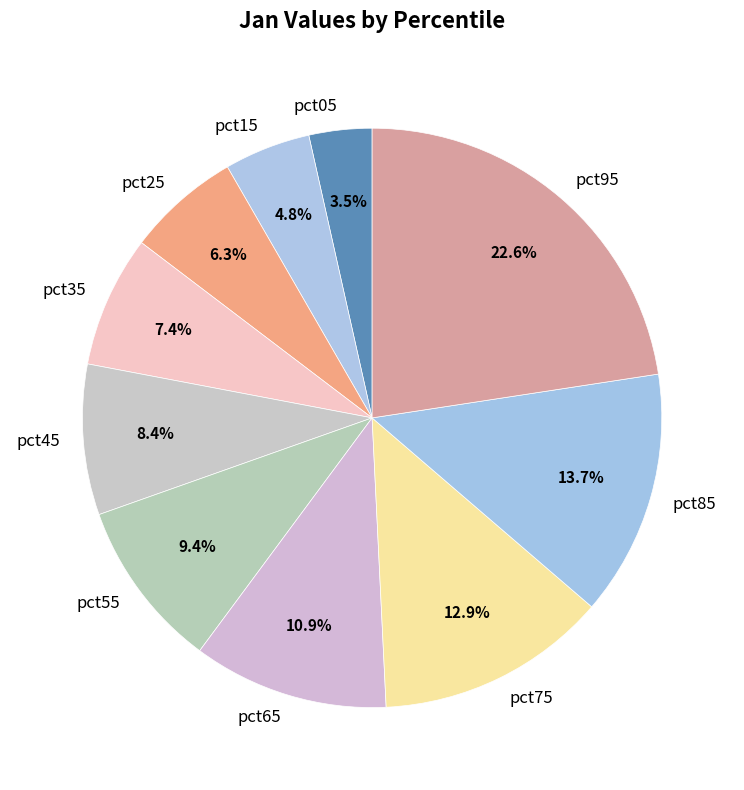

How many slices are in this pie chart?

10